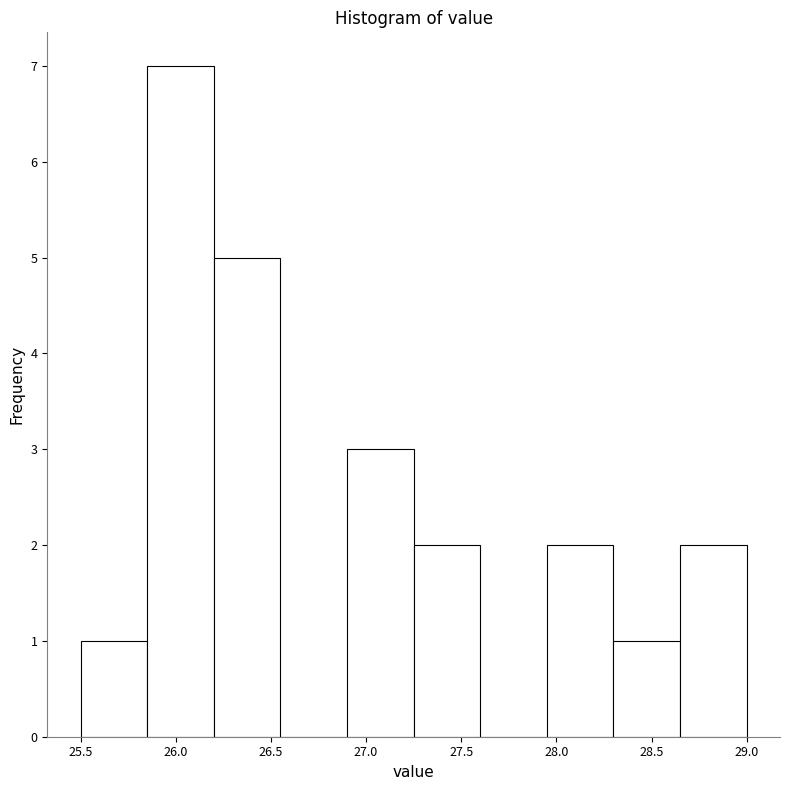

Reading left to right, list every bar in this chart as the range it spans on the x-axis followed by its height. The values are not printed on the chart, so give them approximately, as read against the axis.

25.50 to 25.85: 1
25.85 to 26.20: 7
26.20 to 26.55: 5
26.55 to 26.90: 0
26.90 to 27.25: 3
27.25 to 27.60: 2
27.60 to 27.95: 0
27.95 to 28.30: 2
28.30 to 28.65: 1
28.65 to 29.00: 2